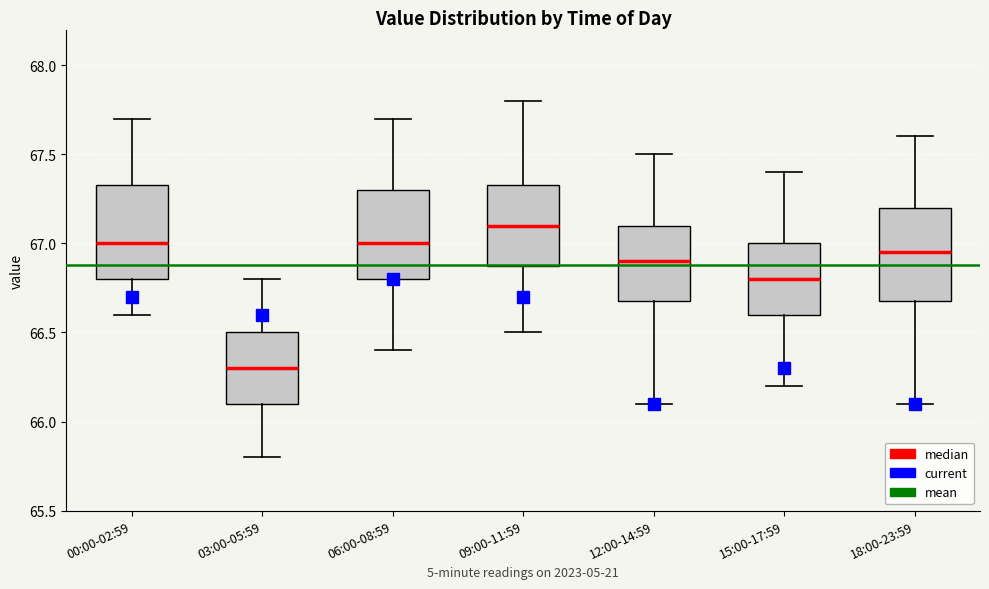

Reading left to right, transcribe this box plot: for each box, give where its median line is, the range the box spans, and where its two whiskers end, as read against the y-axis. The values are not printed on the chart, so give them approximately, as read against the axis.

00:00-02:59: median 67.00, box 66.80 to 67.35, whiskers 66.60 to 67.70
03:00-05:59: median 66.30, box 66.10 to 66.50, whiskers 65.80 to 66.80
06:00-08:59: median 67.00, box 66.80 to 67.30, whiskers 66.40 to 67.70
09:00-11:59: median 67.10, box 66.90 to 67.35, whiskers 66.50 to 67.80
12:00-14:59: median 66.90, box 66.70 to 67.10, whiskers 66.10 to 67.50
15:00-17:59: median 66.80, box 66.60 to 67.00, whiskers 66.20 to 67.40
18:00-23:59: median 66.95, box 66.70 to 67.20, whiskers 66.10 to 67.60